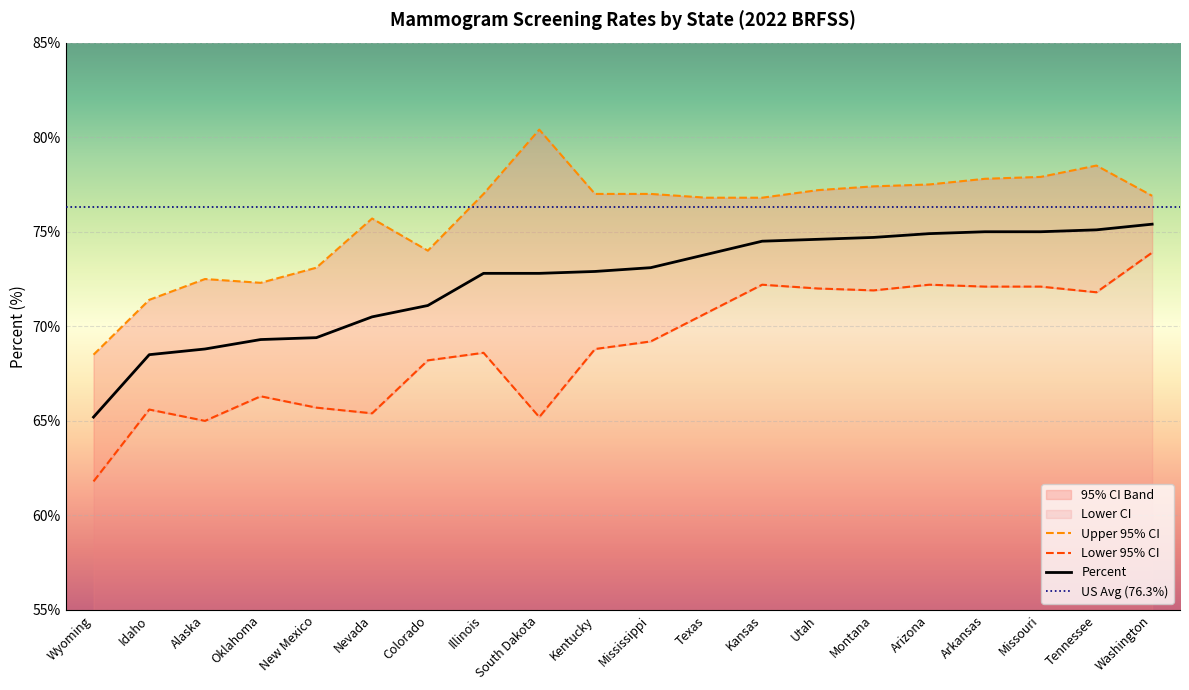

Which series has the widest spread of values?

Lower CI